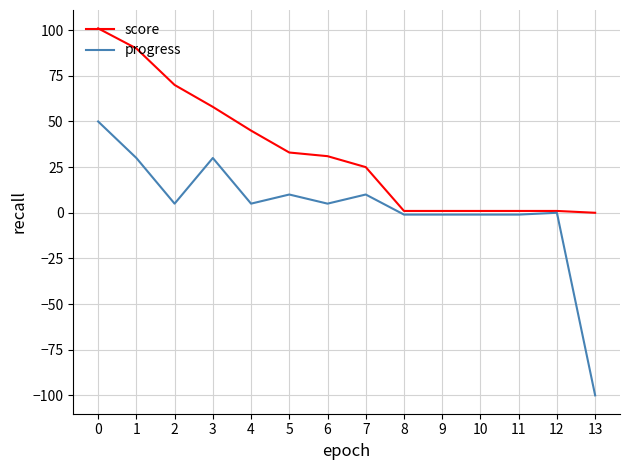

The score series shows 0 at 13. True or false?

True